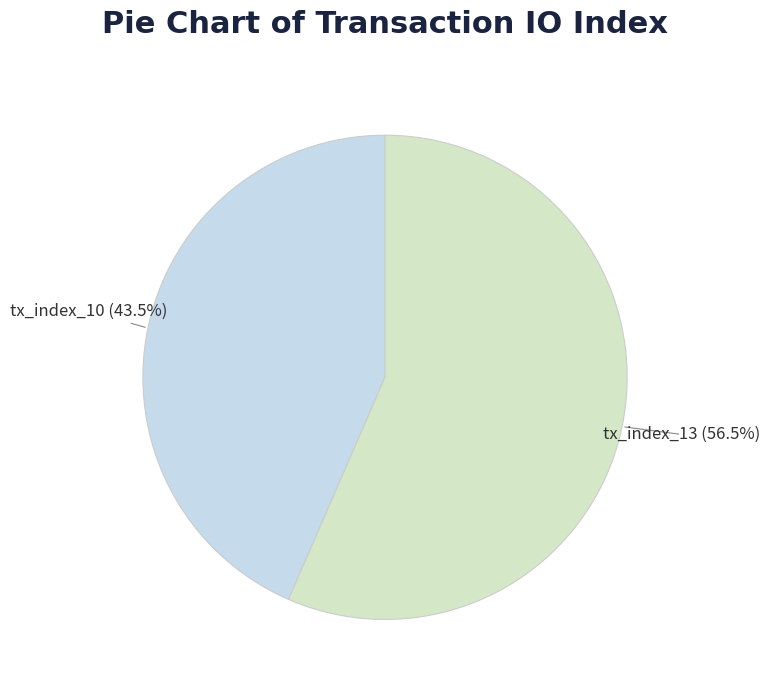

Does tx_index_10 account for over 50% of the chart?

No